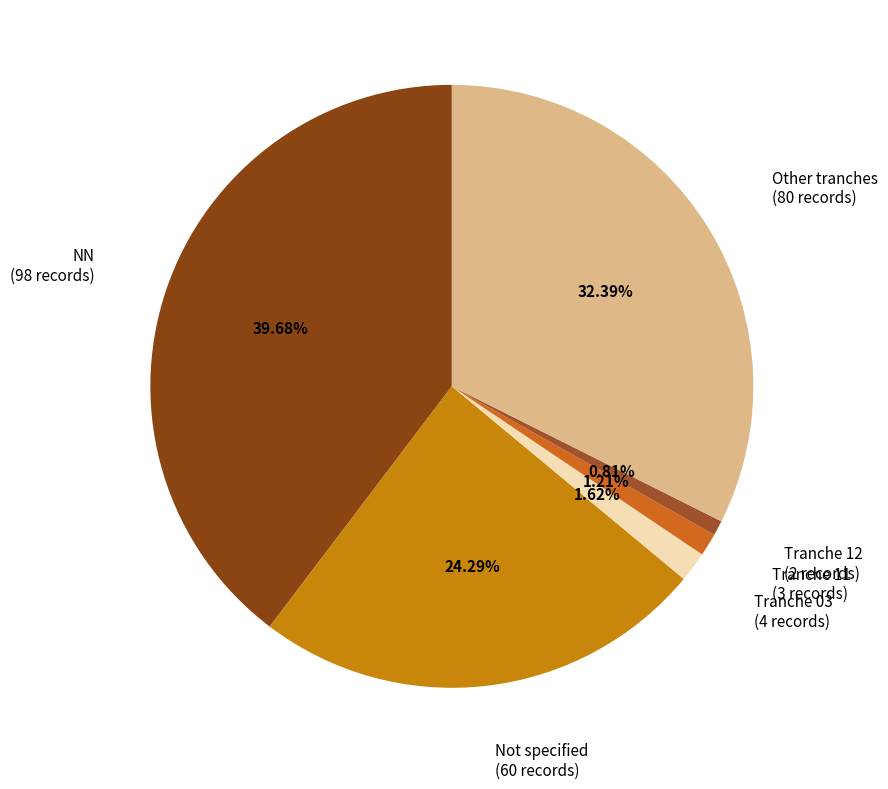

How many slices are in this pie chart?

6